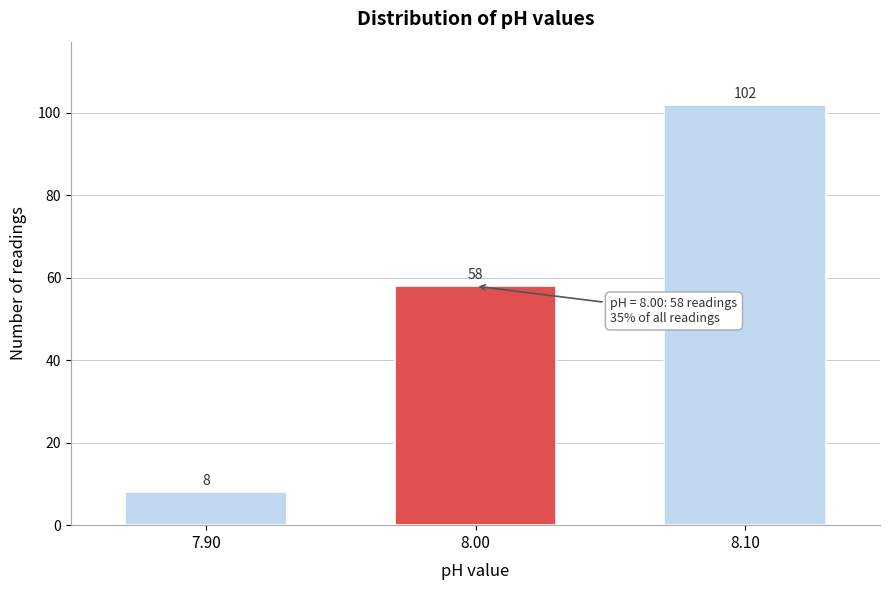

Reading left to right, what are all the values shown in this chart?

8	58	102